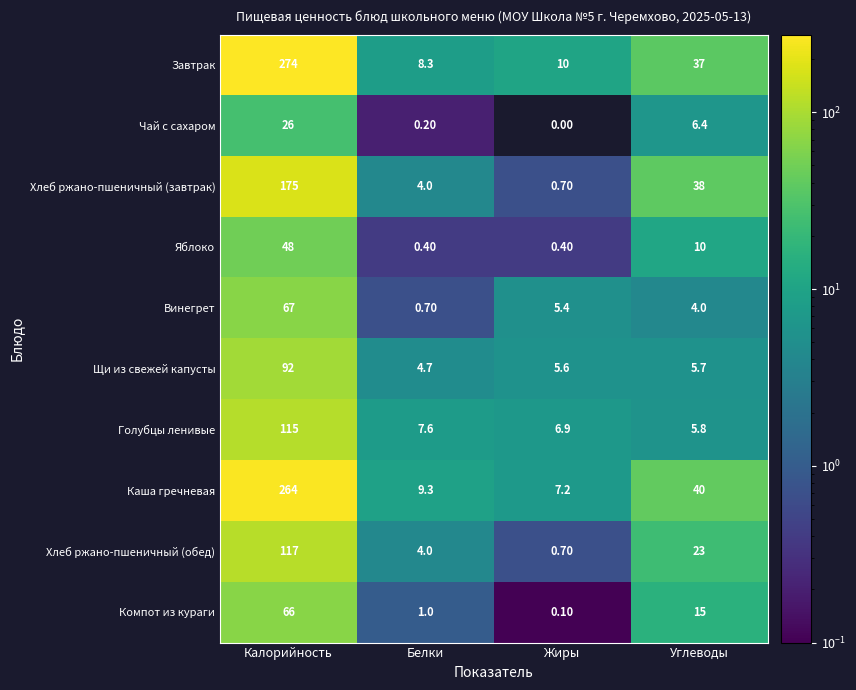

Between Калорийность and Белки, which series saw the biggest shift?

Завтрак